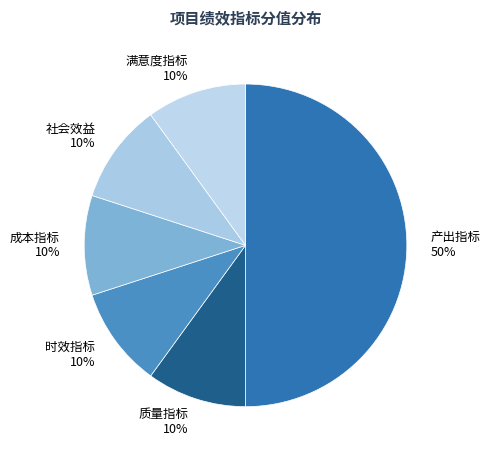

Is the sum of 满意度指标 and 产出指标 greater than half?

Yes